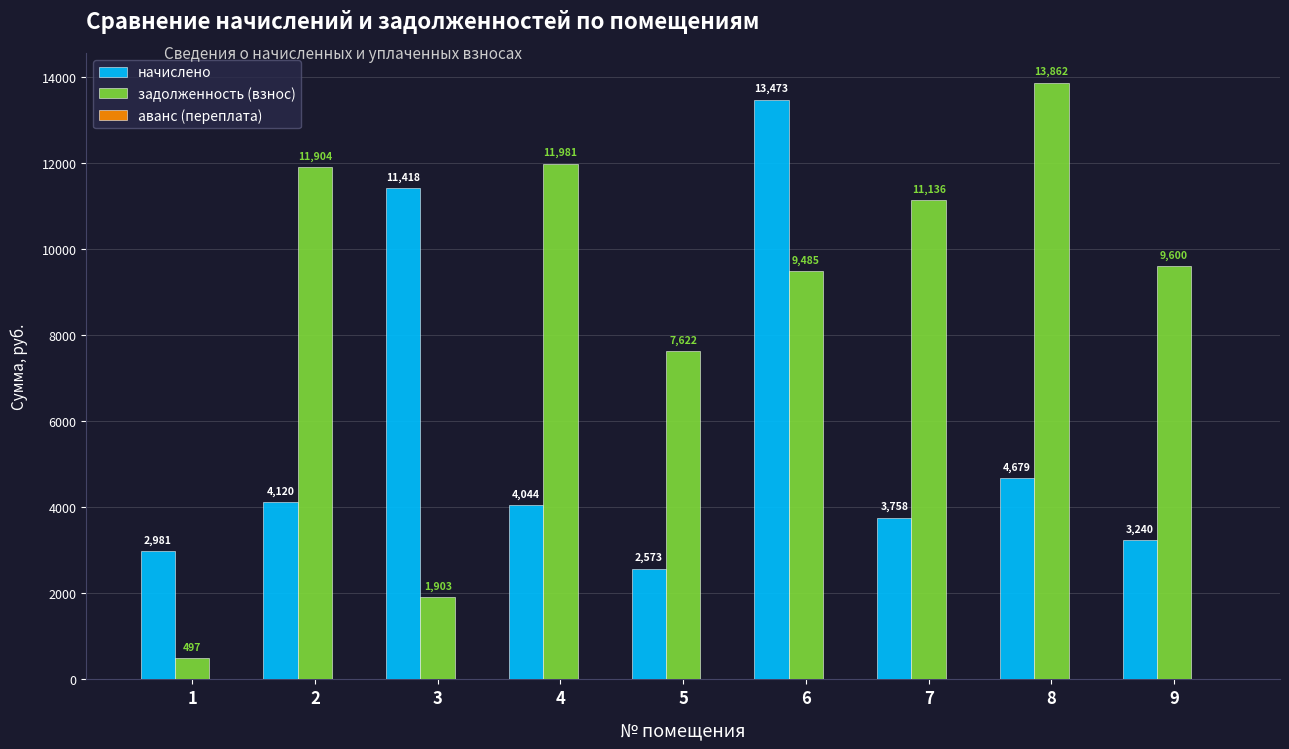

List the labels in order of задолженность (взнос) value, largest first.

8, 4, 2, 7, 9, 6, 5, 3, 1